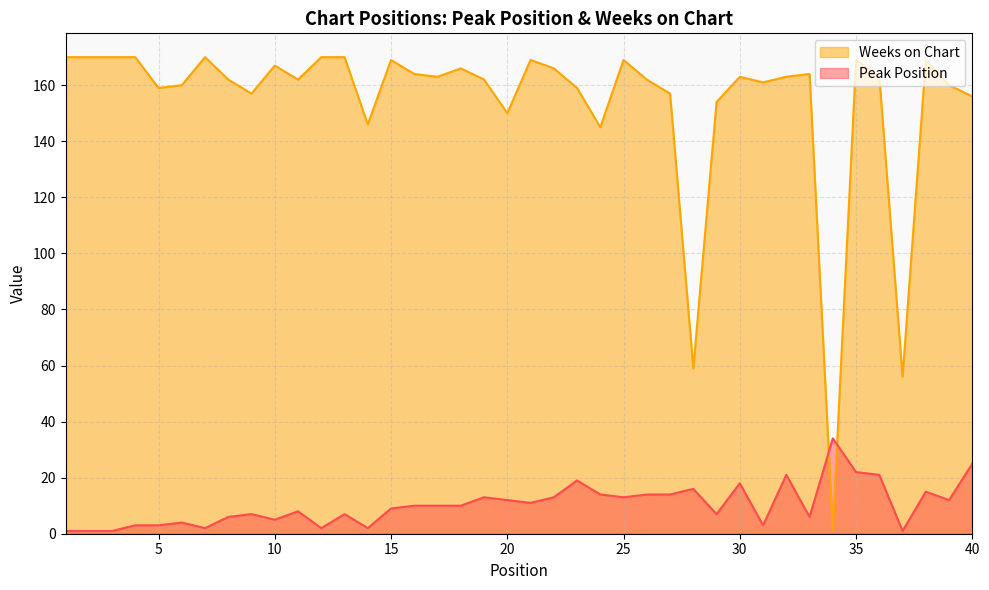

Reading left to right, extract all data points from this chart.

Peak Position: 1	1	1	3	3	4	2	6	7	5	8	2	7	2	9	10	10	10	13	12	11	13	19	14	13	14	14	16	7	18	3	21	6	34	22	21	1	15	12	25
Weeks on Chart: 170	170	170	170	159	160	170	162	157	167	162	170	170	146	169	164	163	166	162	150	169	166	159	145	169	162	157	59	154	163	161	163	164	1	169	163	56	169	160	156